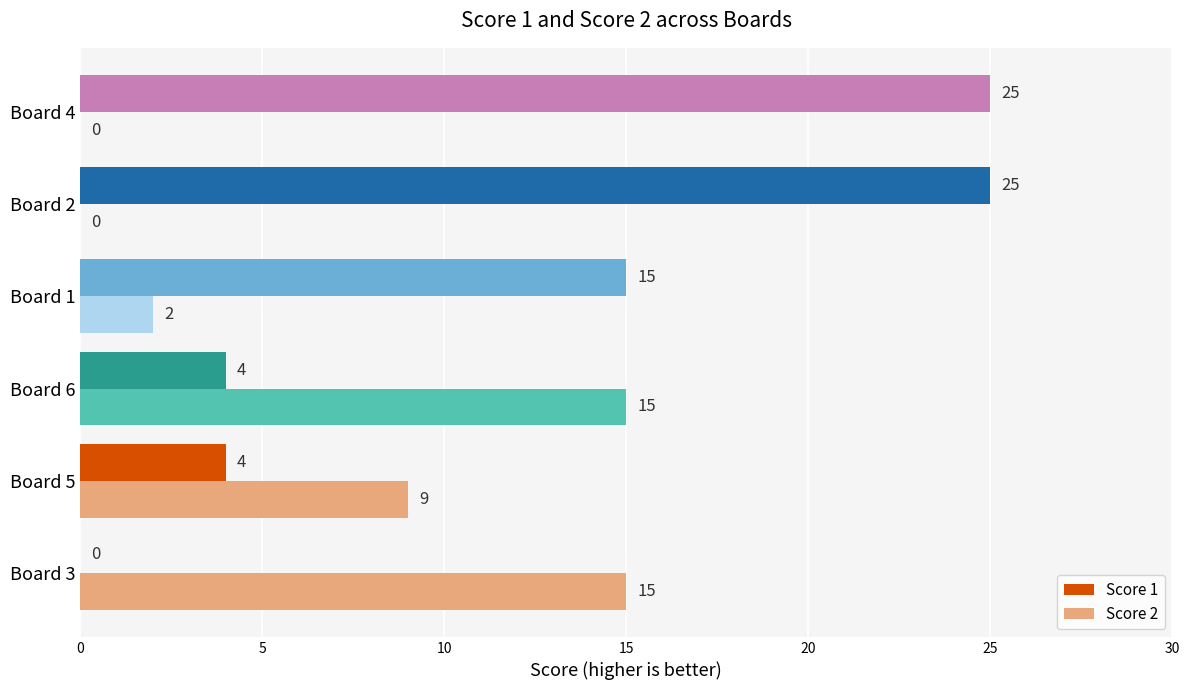

What is the sum of the Score 2 values at Board 2 and Board 3?

15